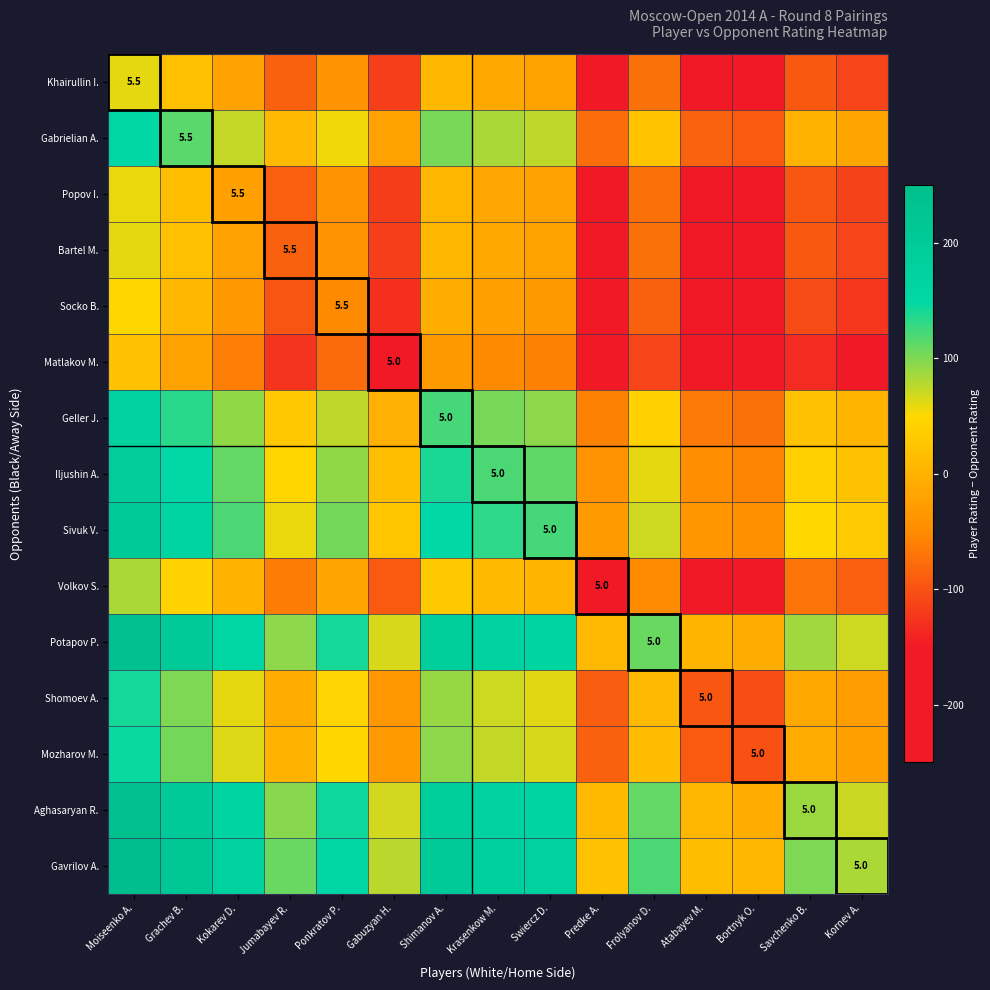

Which series has the largest total across all categories?

Gavrilov A.